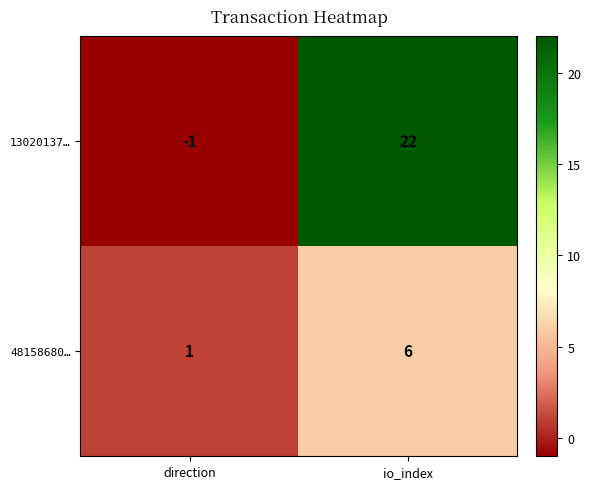

Rank the series by their maximum value, from highest to lowest.

13020137…, 48158680…